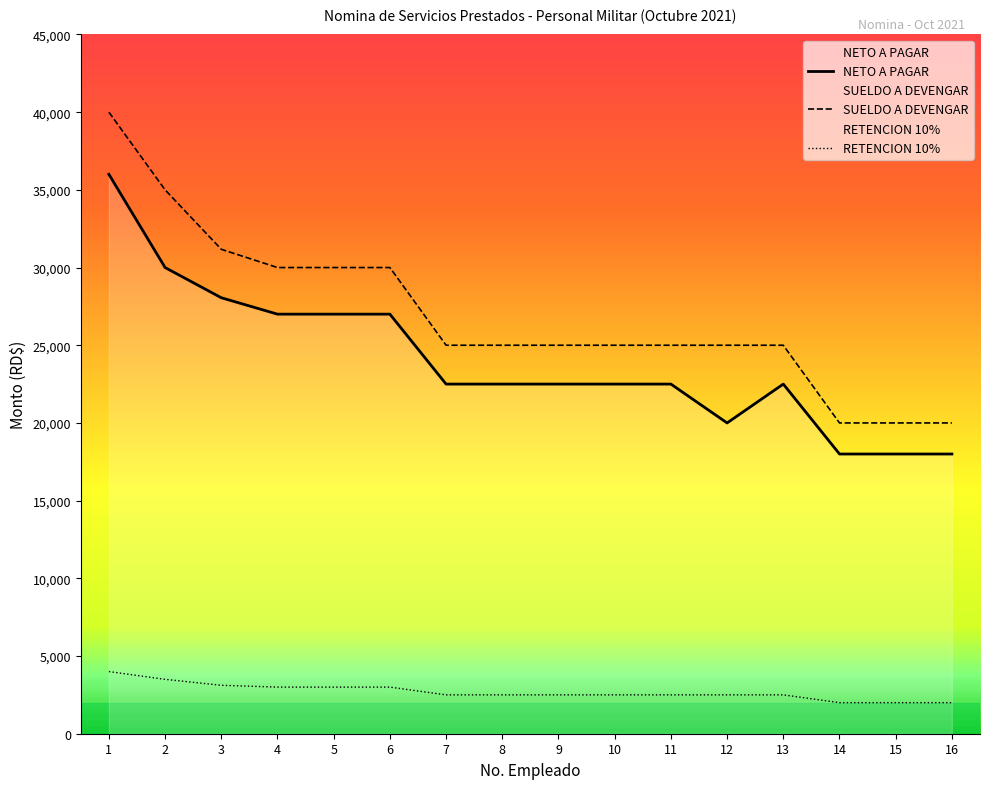

True or false: SUELDO A DEVENGAR has more than 2 points higher than both neighbors.

False